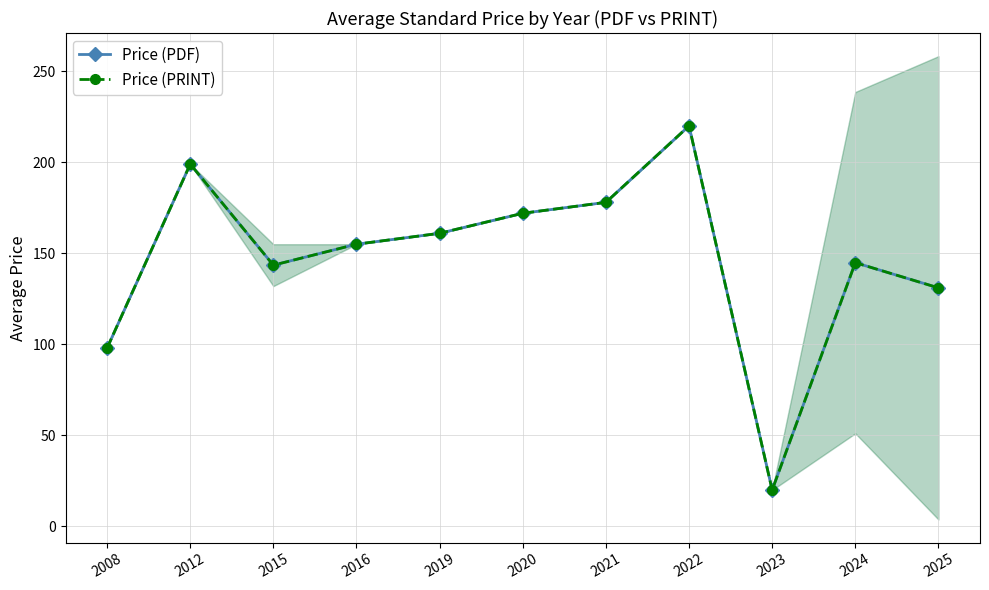

At which label does Price (PDF) reach its peak?

2022